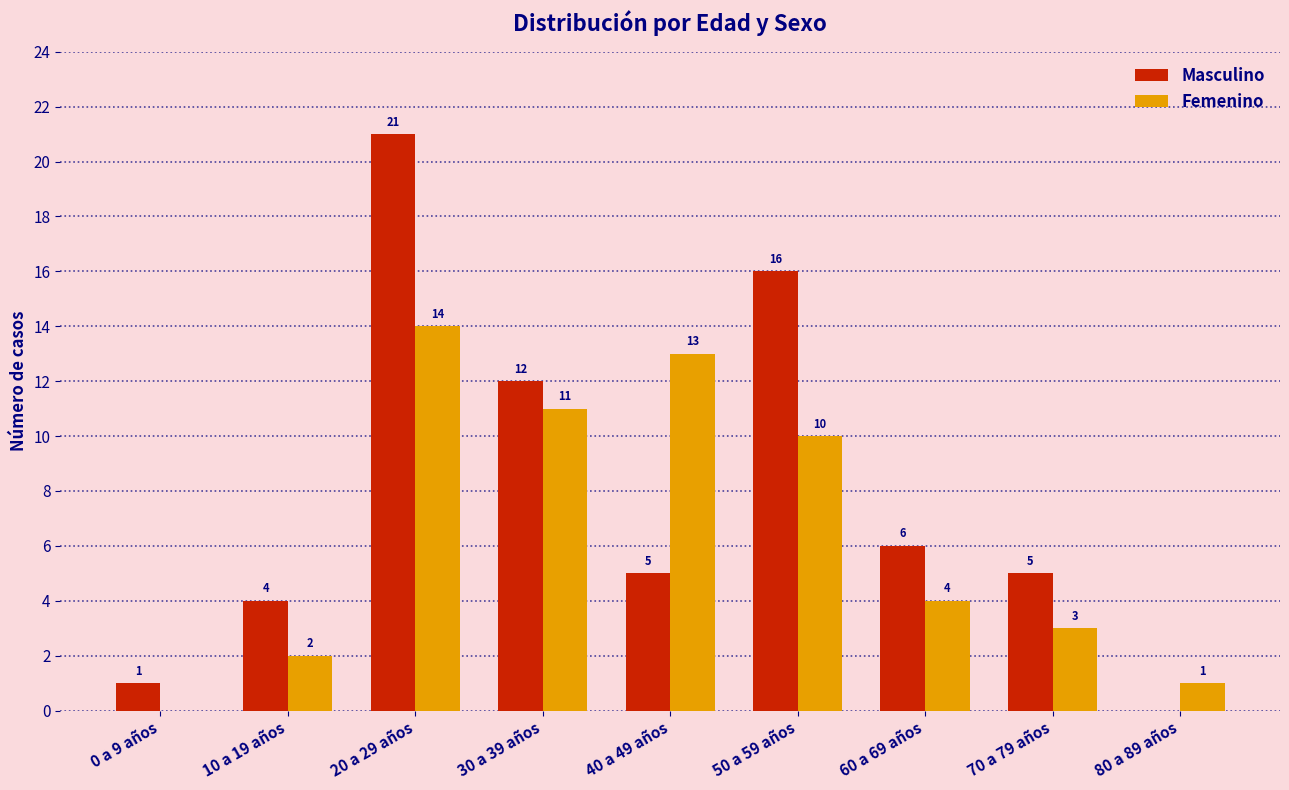

Which series has the largest total across all categories?

Masculino